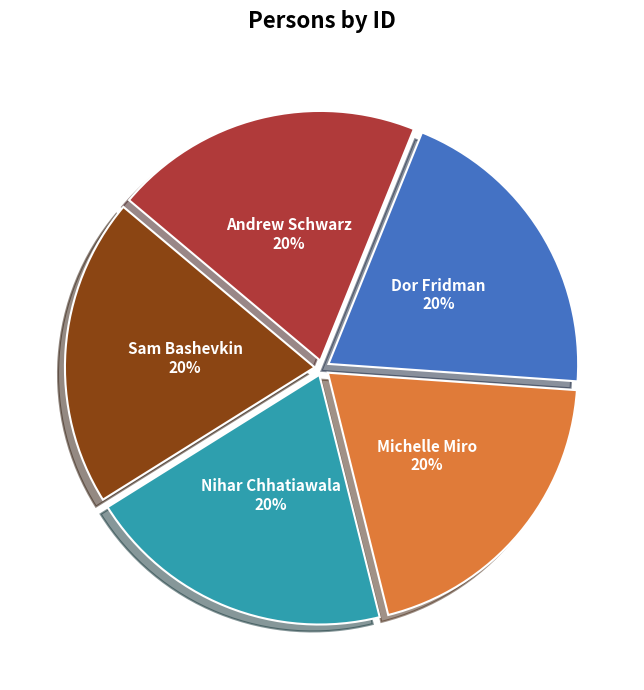

To the nearest percent, what percentage of the pie is Dor Fridman?

20%